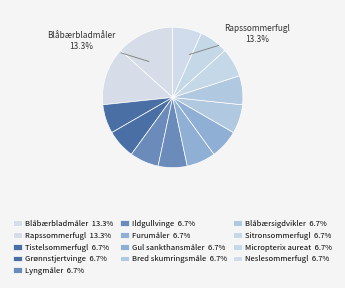

Which category has the biggest portion of the pie?

Blåbærbladmåler